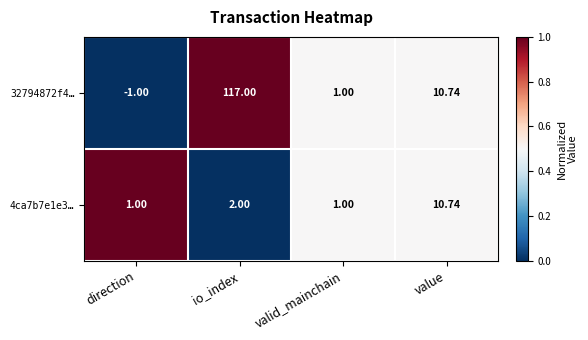

Where is 4ca7b7e1e3… nearest to the value 5?

io_index